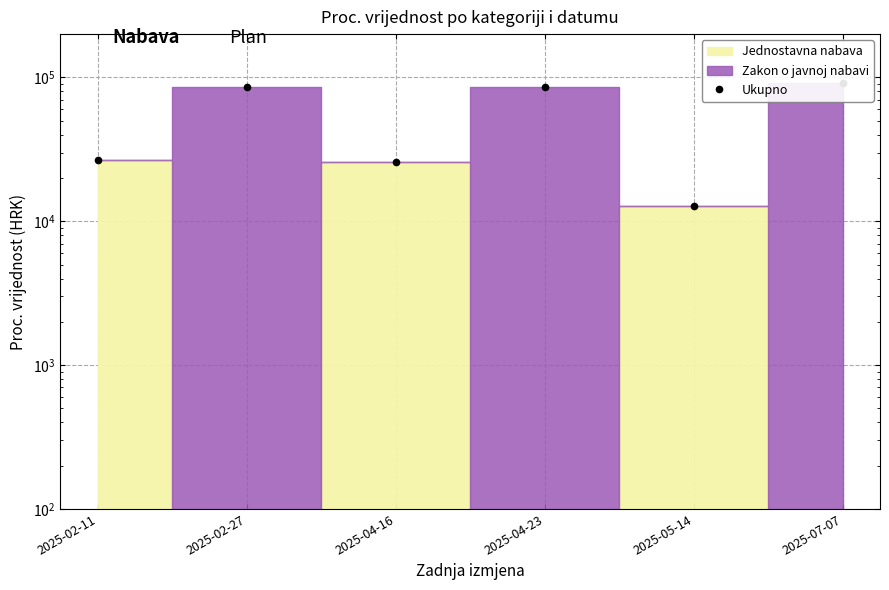

What is the value of the 2nd point from the left?

85386.0